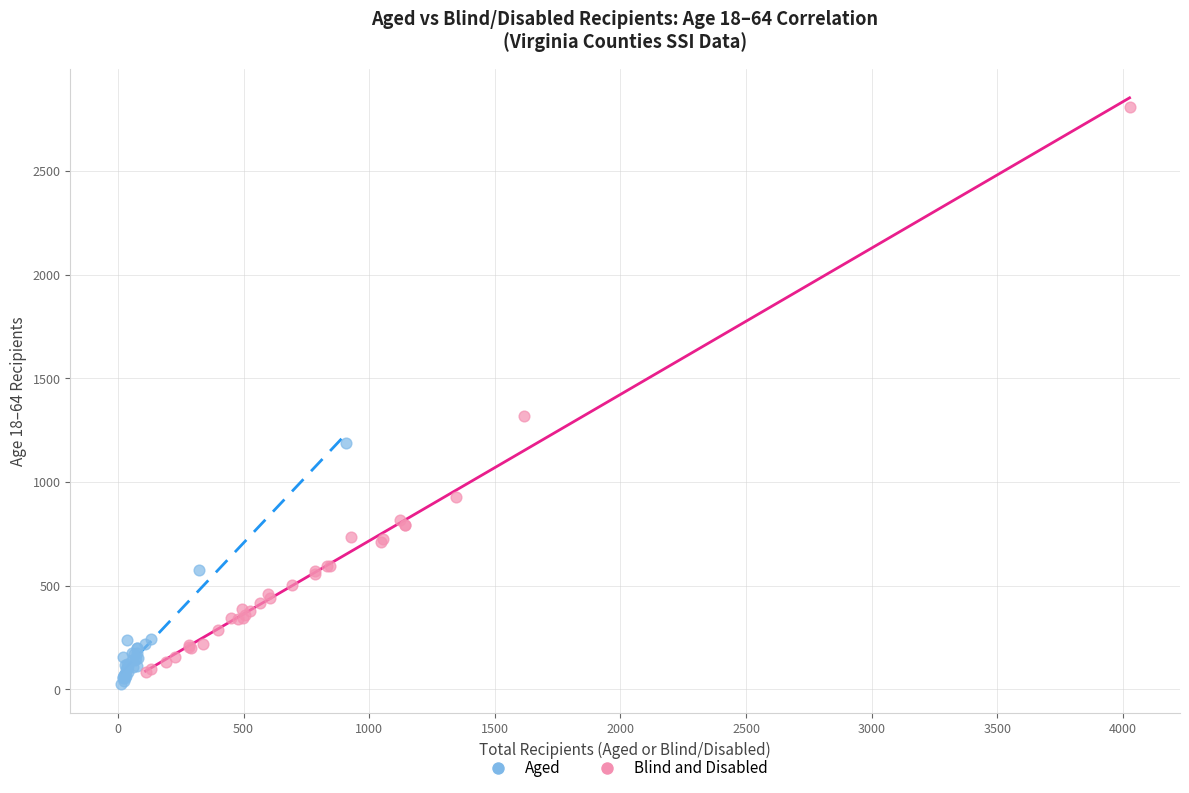

What are all the series names shown in the legend?

Aged, Blind and Disabled